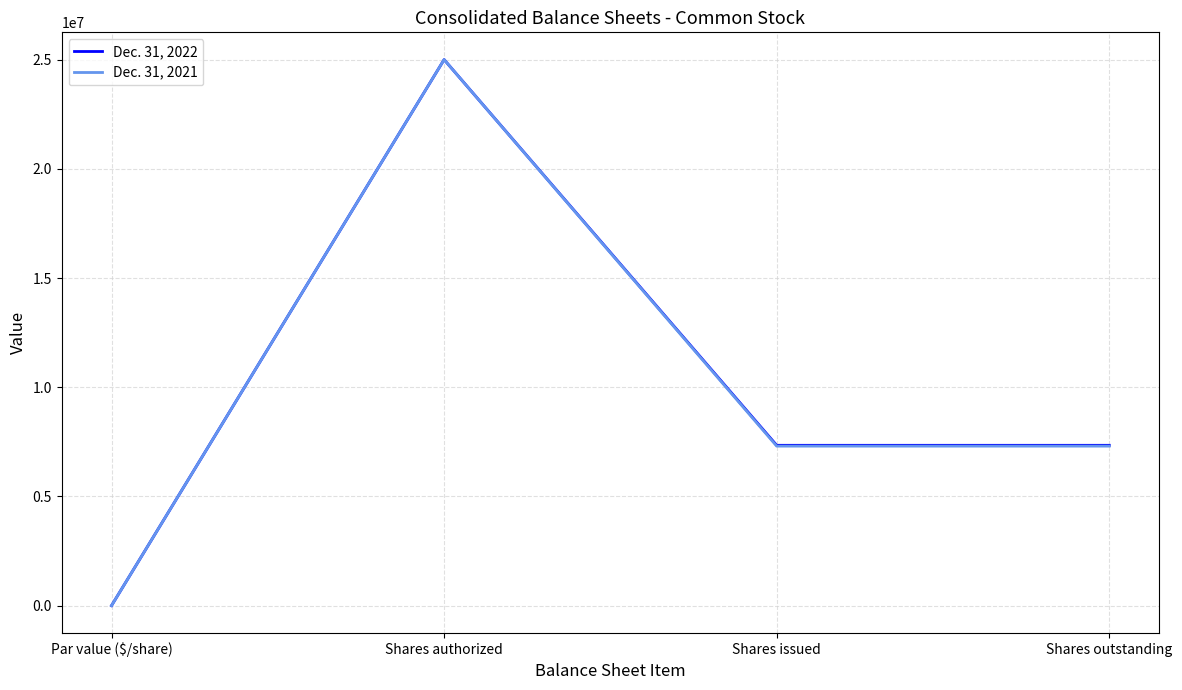

What is the greatest value displayed?

25000000